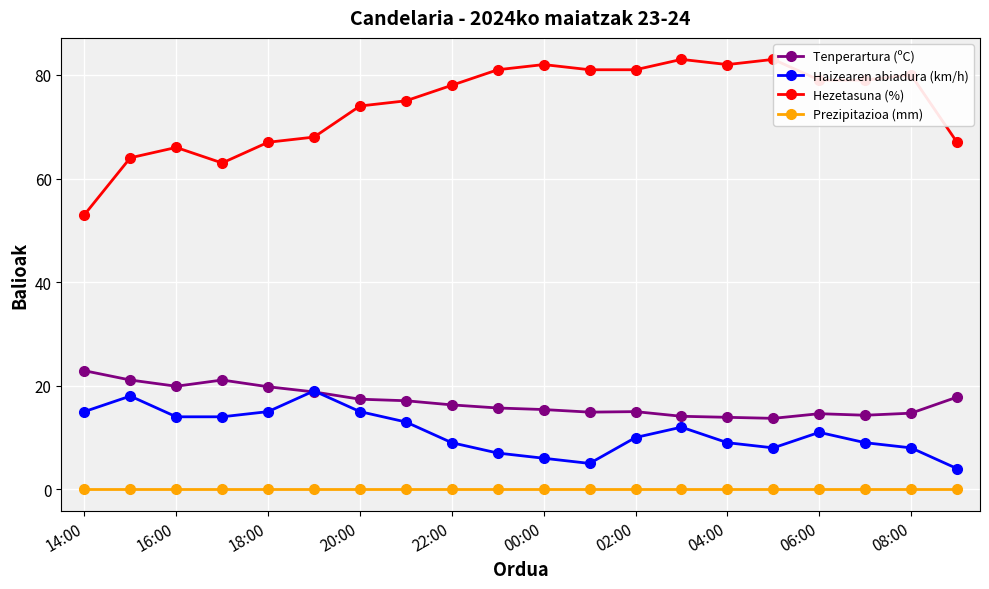

What is the value of the Hezetasuna (%) point at the 12th from the left?

81.0